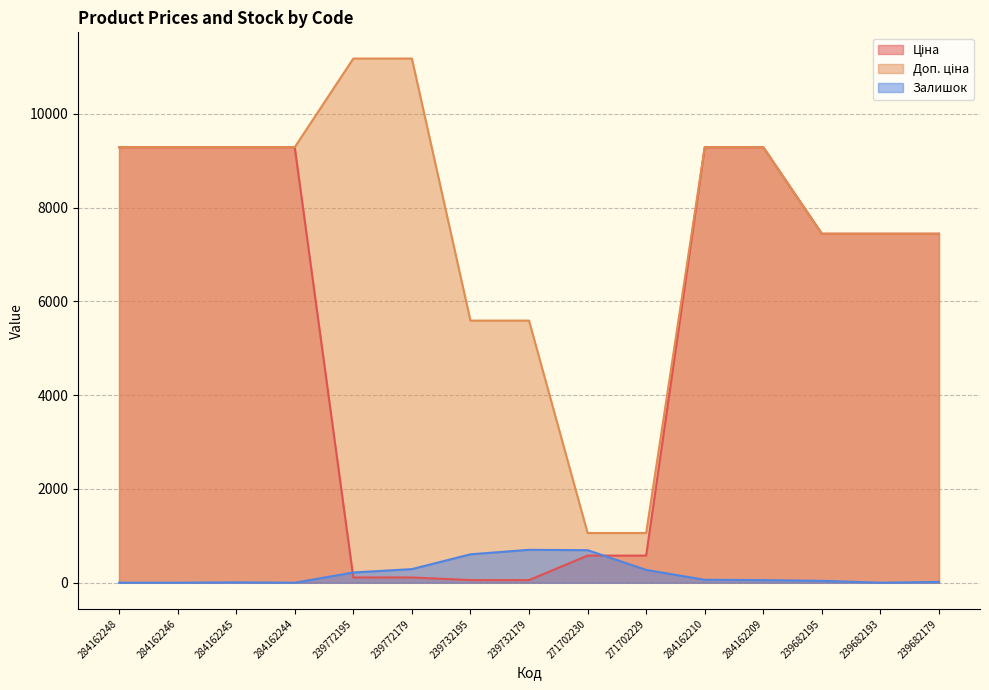

True or false: Доп. ціна and Ціна intersect in this chart.

False